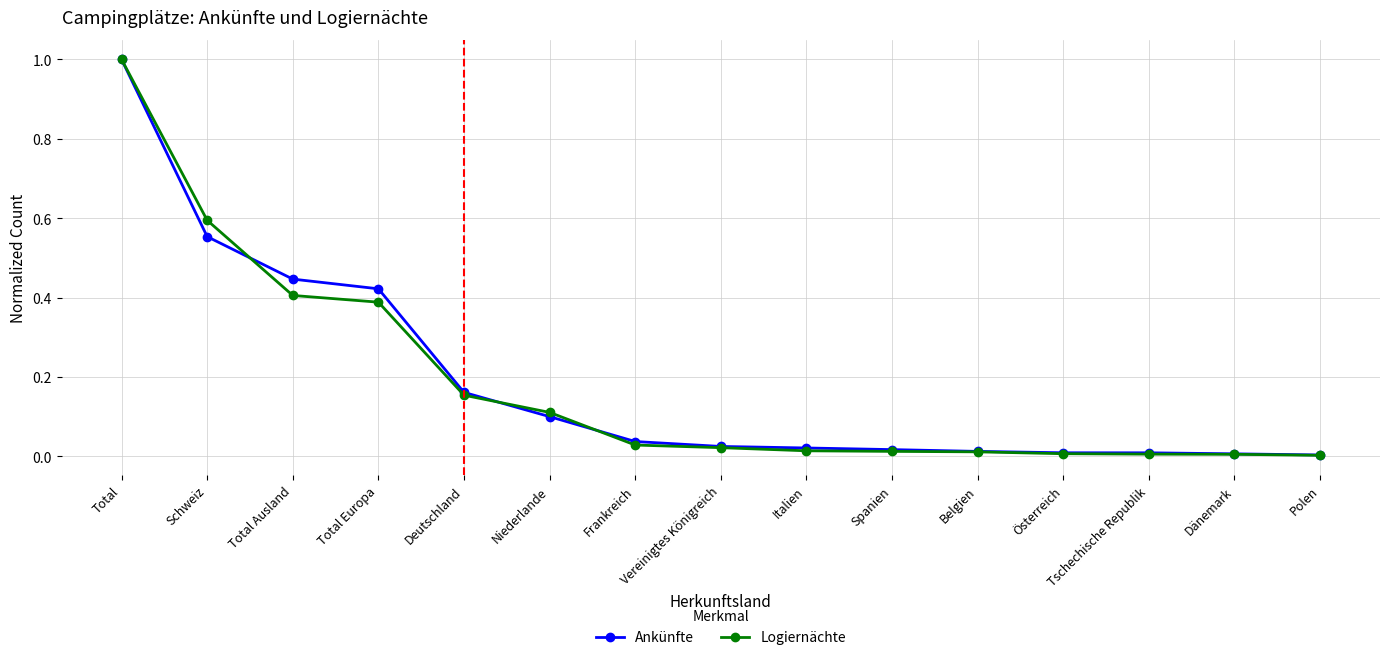

The value of Logiernächte at Frankreich is 0.0. True or false?

True